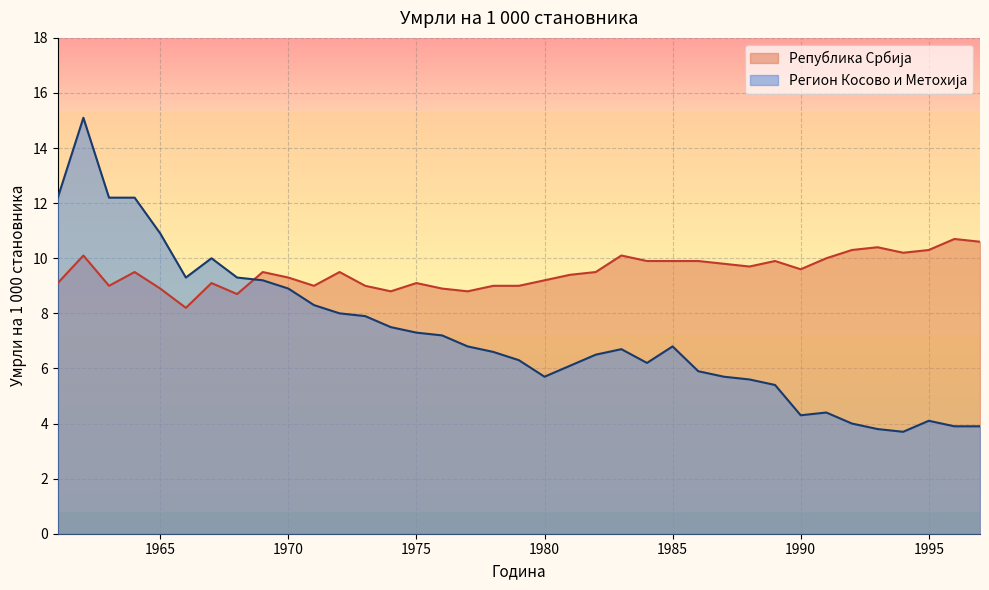

What is the value of the Република Србија point at the 22nd from the left?

9.5